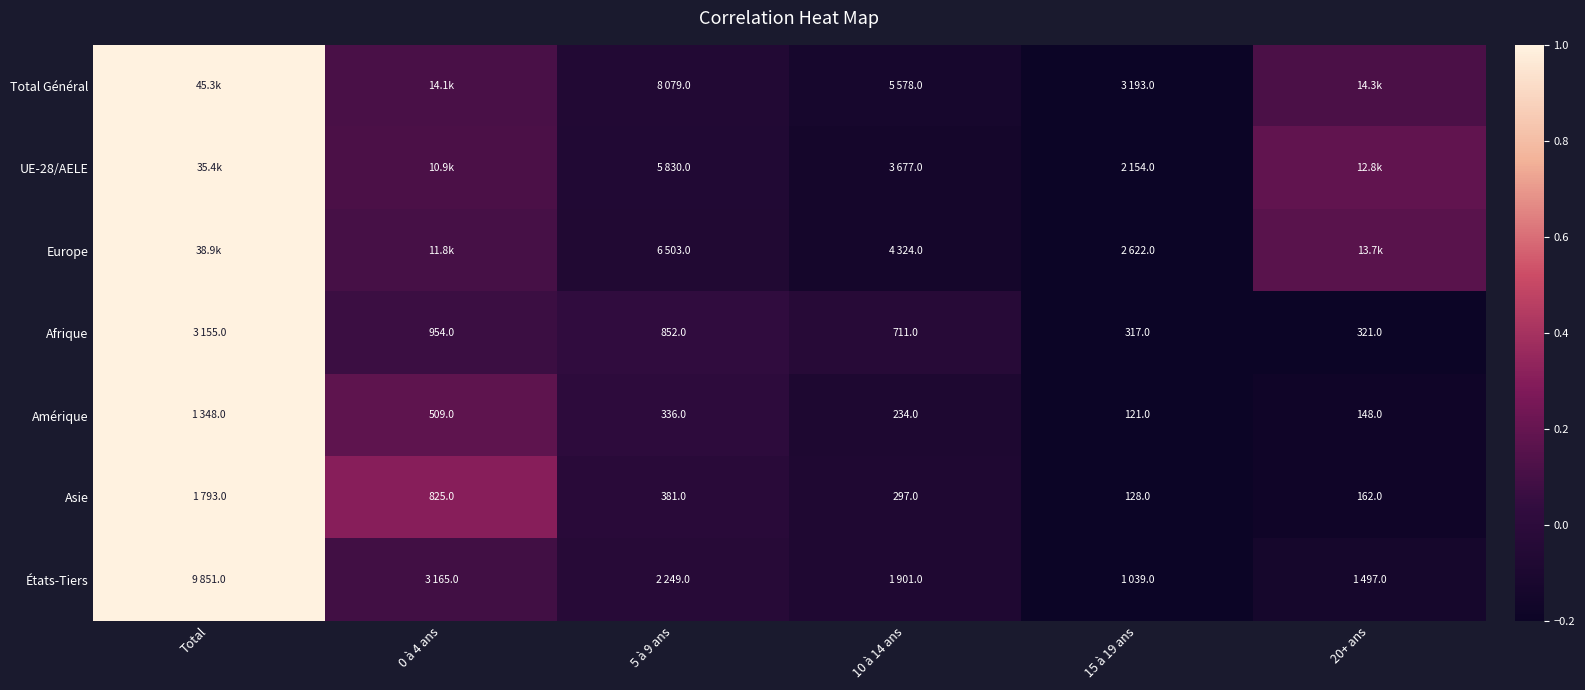

The value of Amérique at 20+ ans is -0.1. True or false?

False